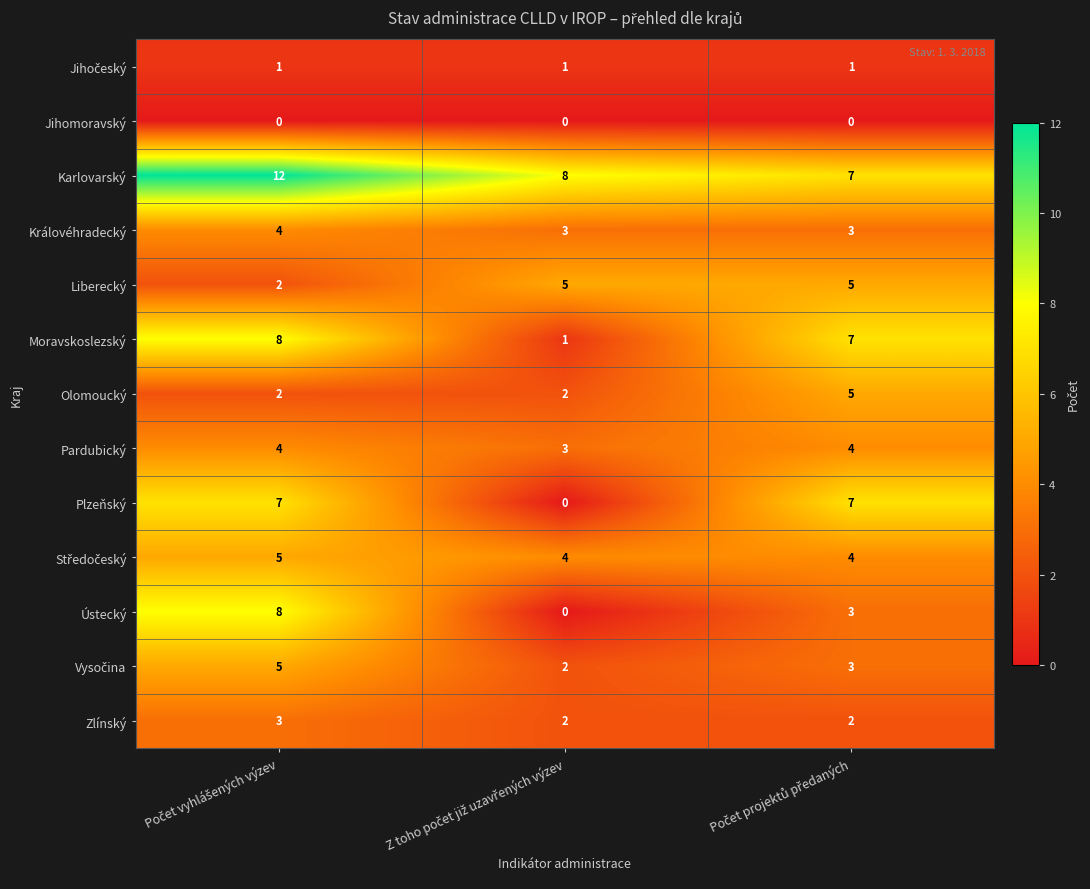

Which series has the largest total across all categories?

Karlovarský